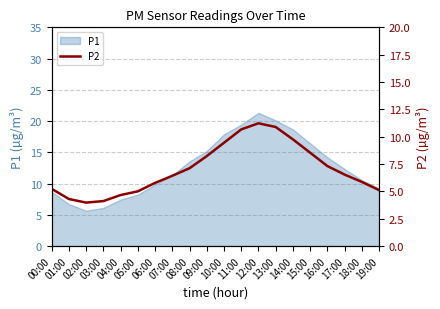

What is the highest value of the P1 series?

21.3